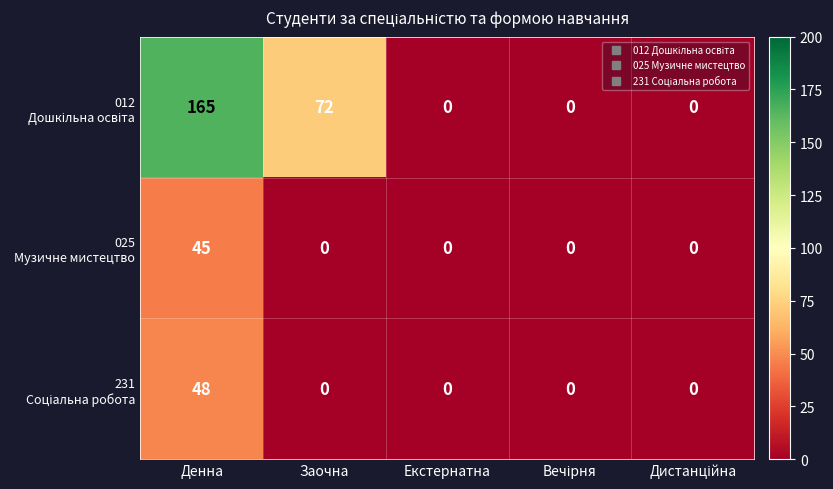

What is the spread (max minus min) of values at Денна?

120